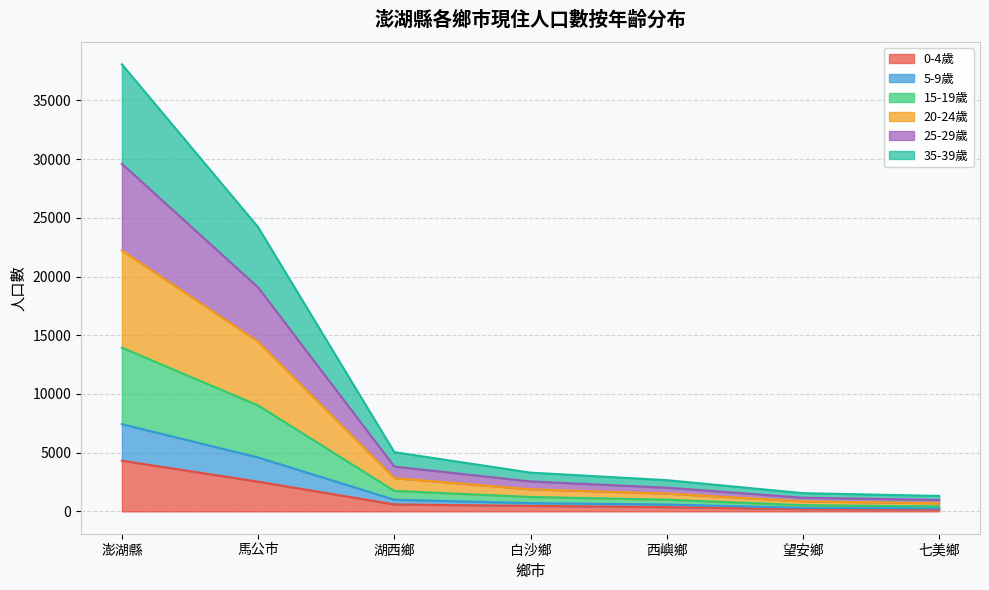

True or false: 0-4歲 has a value of 2019 at 澎湖縣.

False